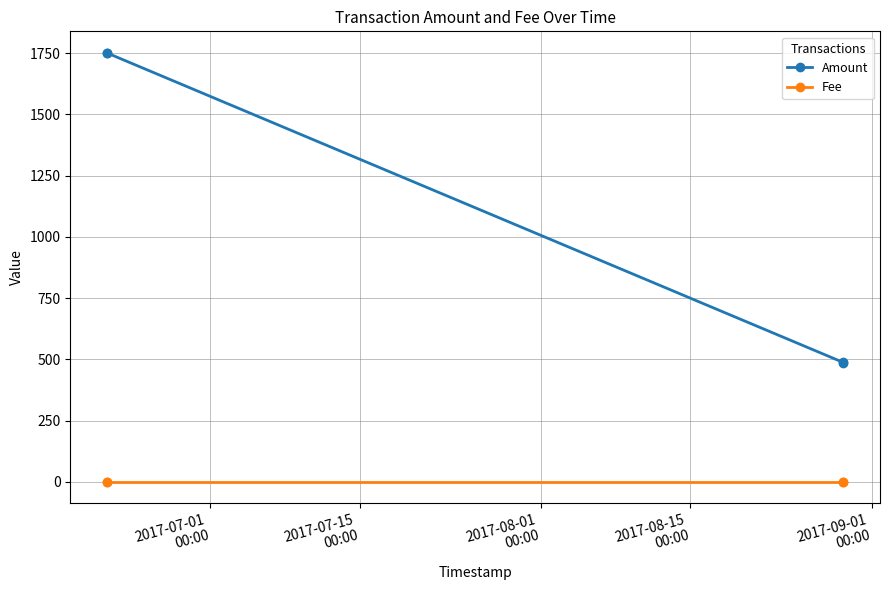

Which series has the largest total across all categories?

Amount